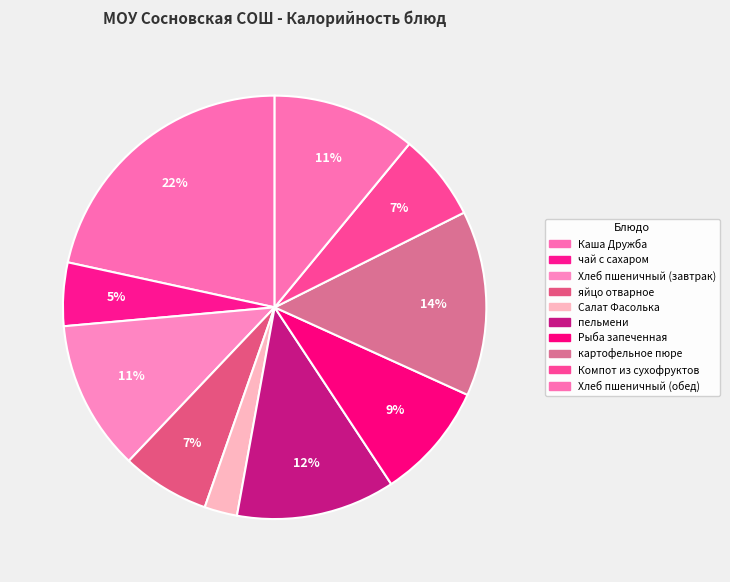

Count the number of slices in the pie.

10